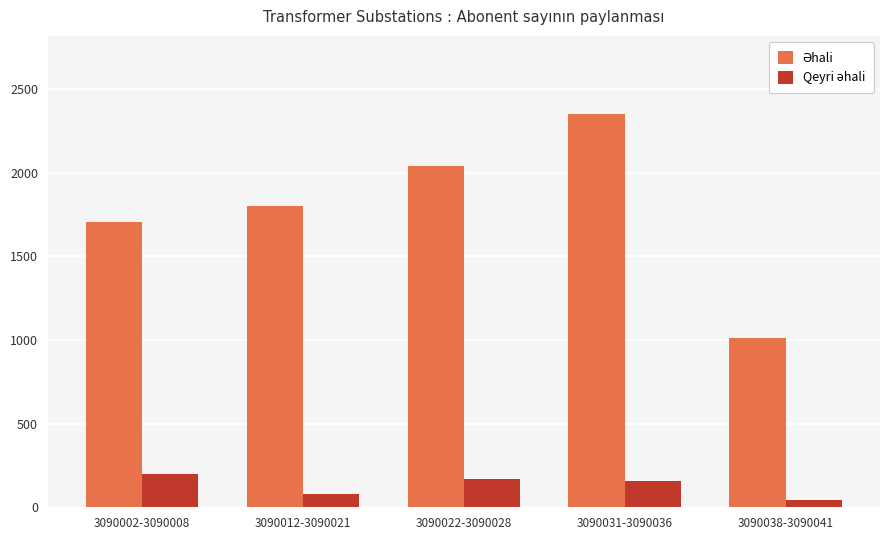

What is the total value across all series at 3090012-3090021?

1881